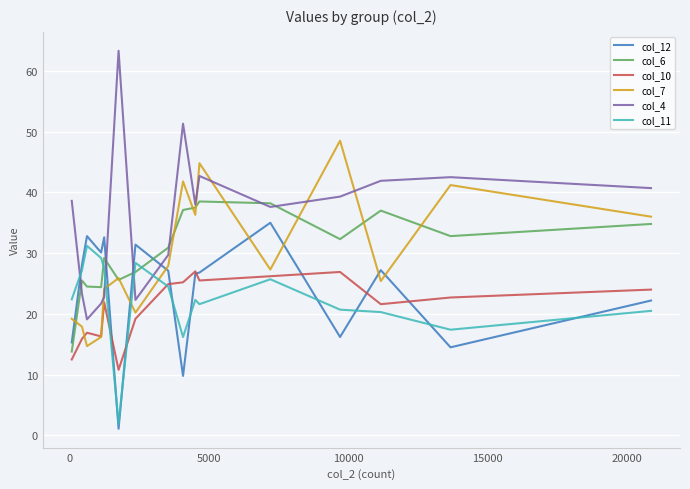

What are all the series names shown in the legend?

col_12, col_6, col_10, col_7, col_4, col_11